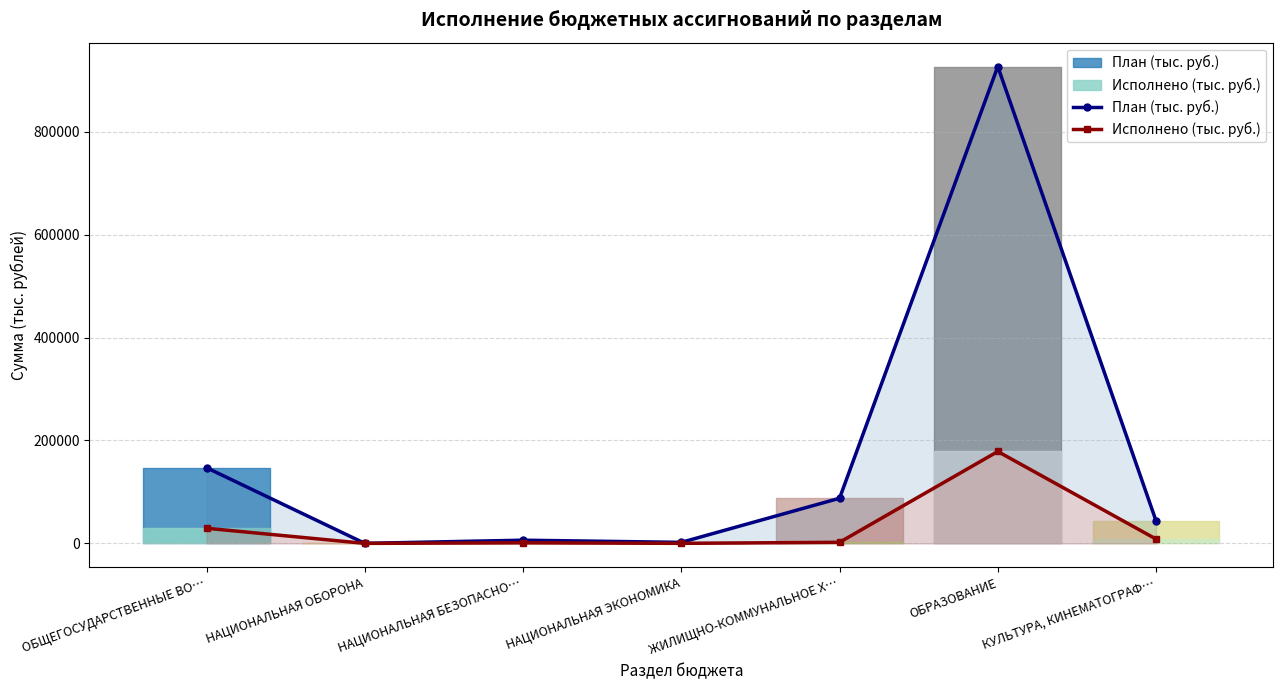

What is the greatest value displayed?

926497.5